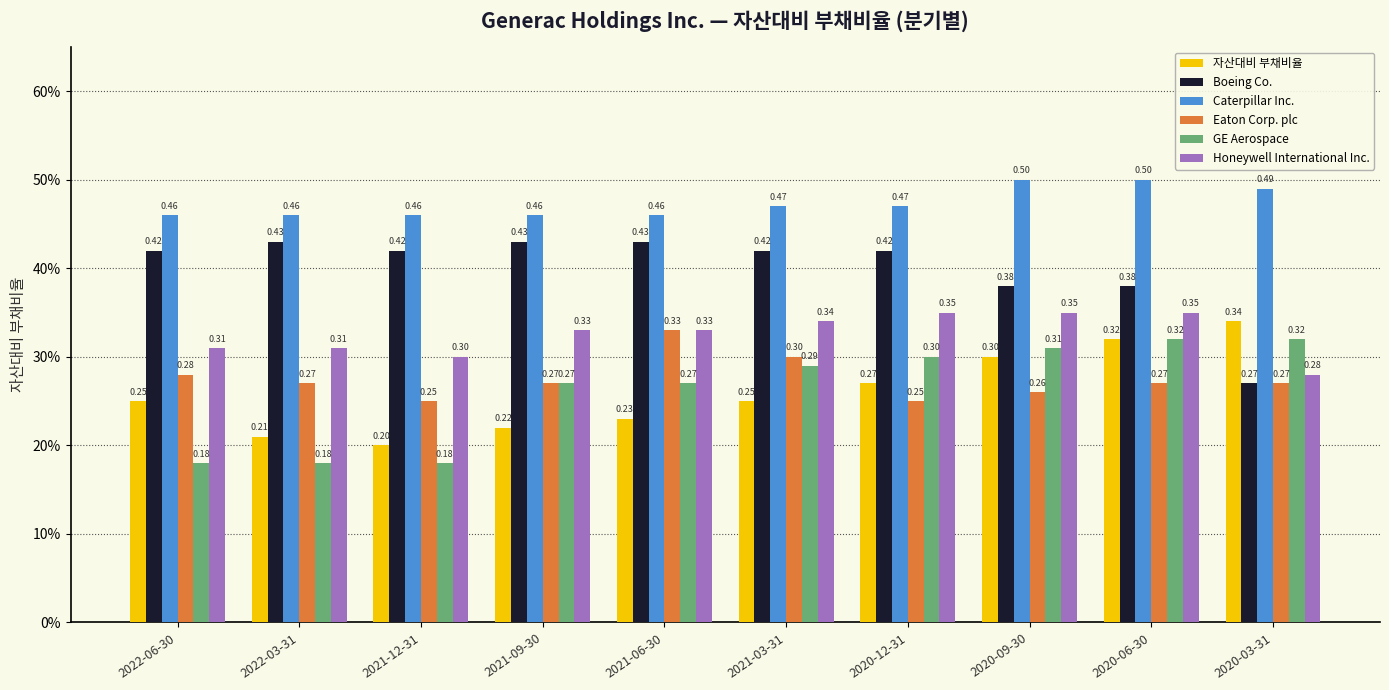

What are all the series names shown in the legend?

자산대비 부채비율, Boeing Co., Caterpillar Inc., Eaton Corp. plc, GE Aerospace, Honeywell International Inc.